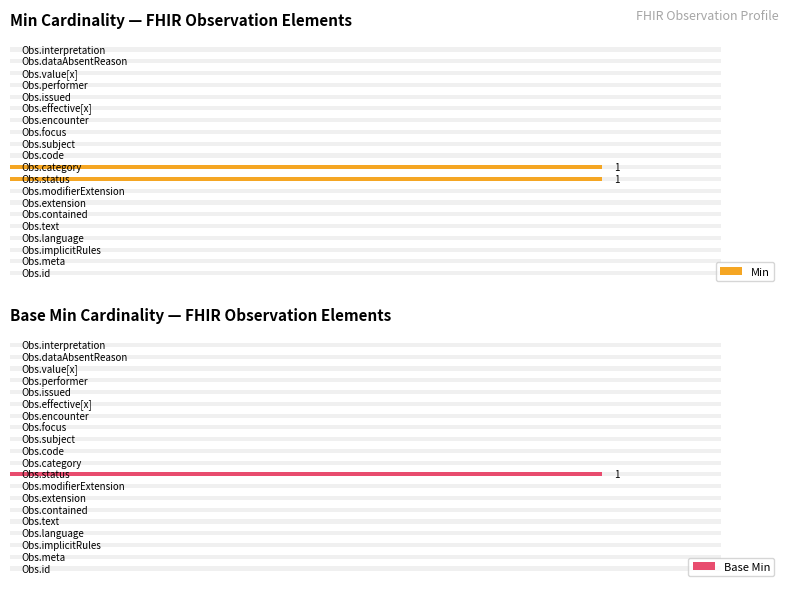

What is the maximum value for Base Min?

1